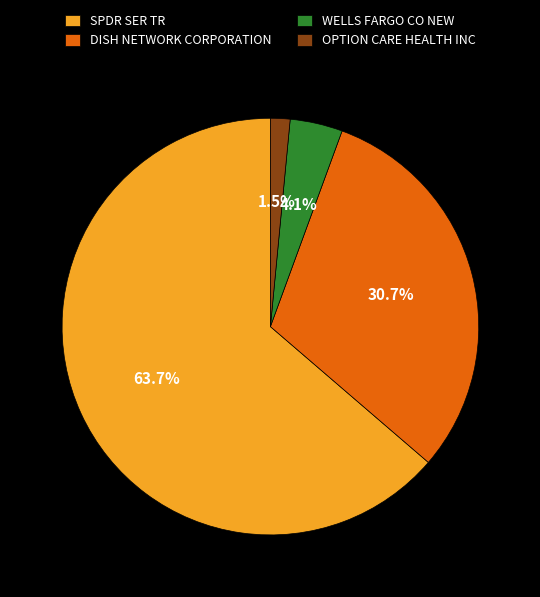

Which category has the biggest portion of the pie?

SPDR SER TR